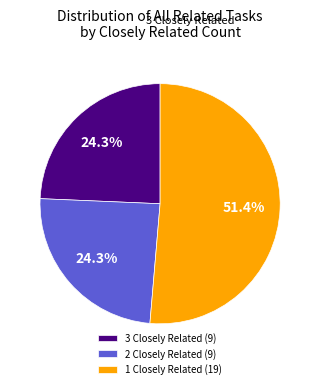

Does 2 Closely Related (9) account for over 50% of the chart?

No